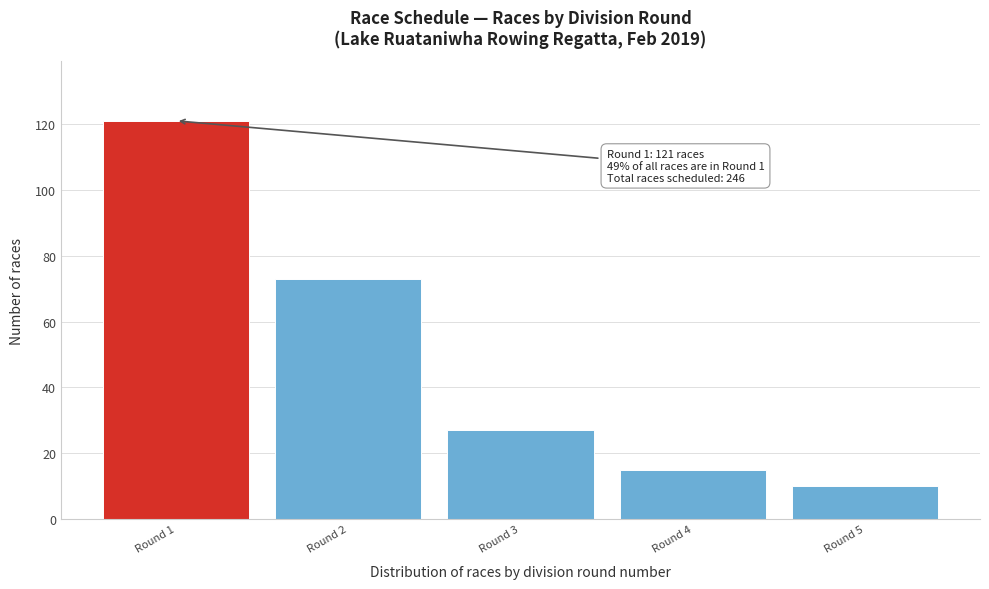

Reading left to right, list all the values displayed in this chart.

Round 1=121	Round 2=73	Round 3=27	Round 4=15	Round 5=10